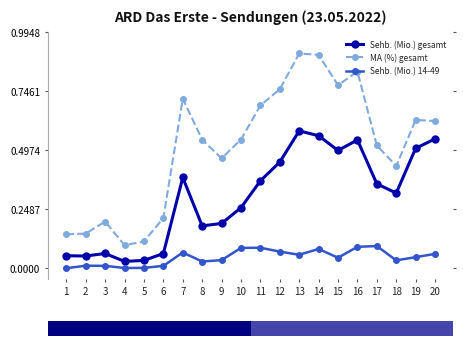

At 3, list the series in order from smallest to largest.

Sehb. (Mio.) 14-49, Sehb. (Mio.) gesamt, MA (%) gesamt